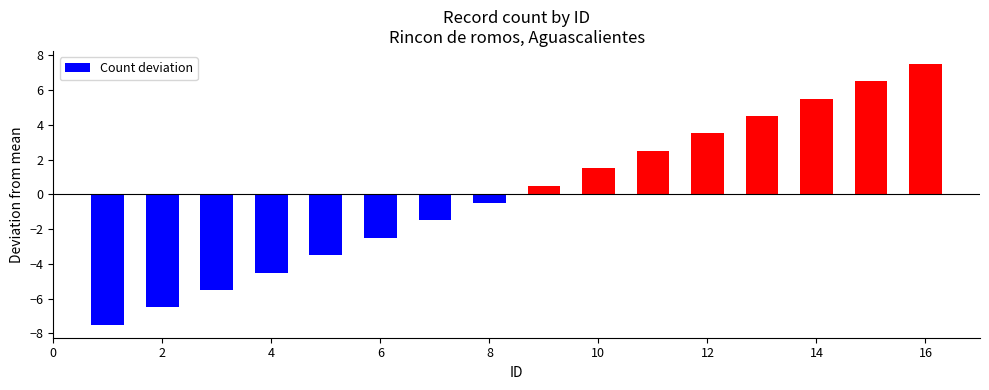

Reading left to right, transcribe all the data shown in this chart.

-7.5	-6.5	-5.5	-4.5	-3.5	-2.5	-1.5	-0.5	0.5	1.5	2.5	3.5	4.5	5.5	6.5	7.5